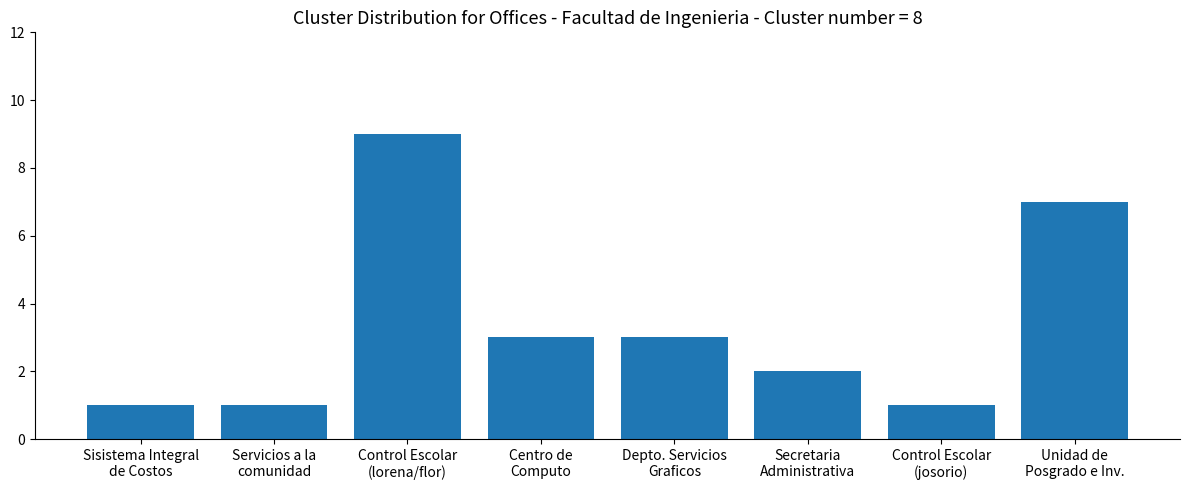

What is the difference between the maximum and minimum values?

8